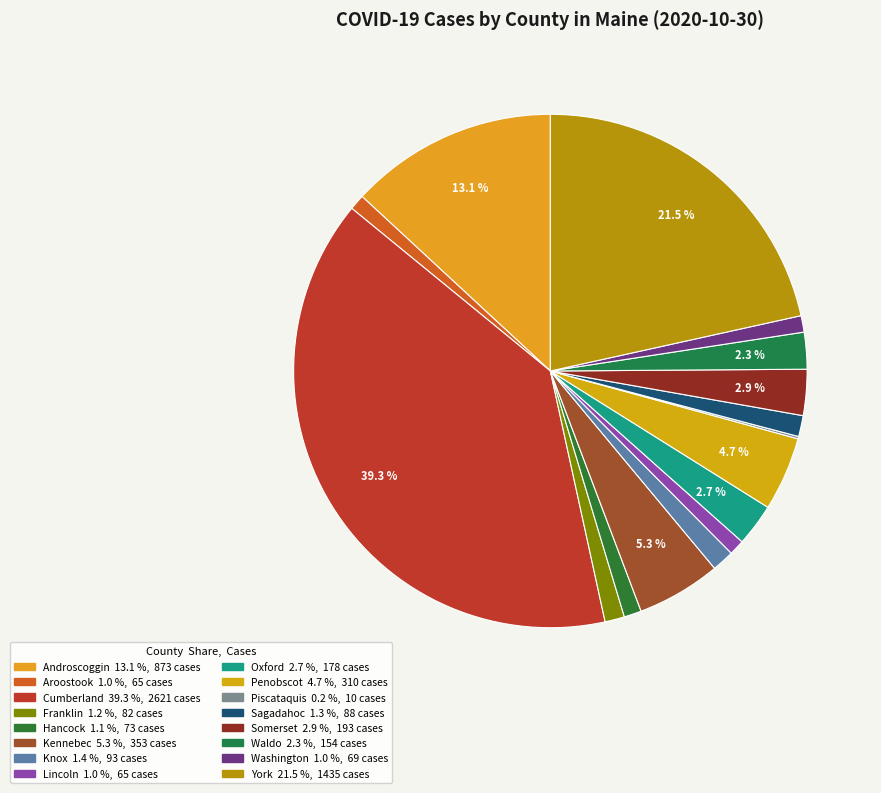

To the nearest percent, what portion does Cumberland represent?

39%